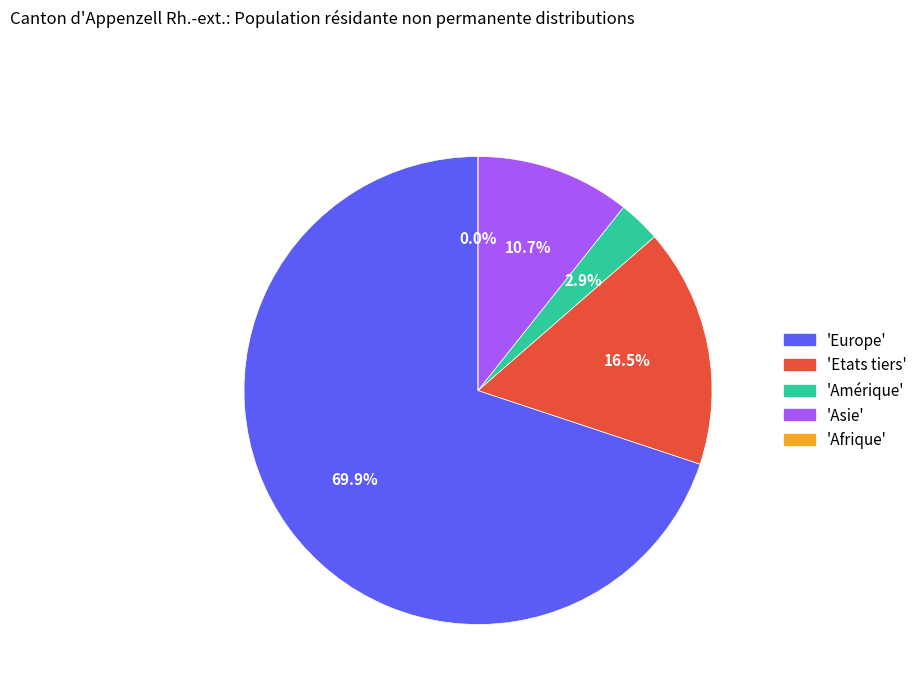

The Afrique slice represents 0% of the pie. True or false?

True